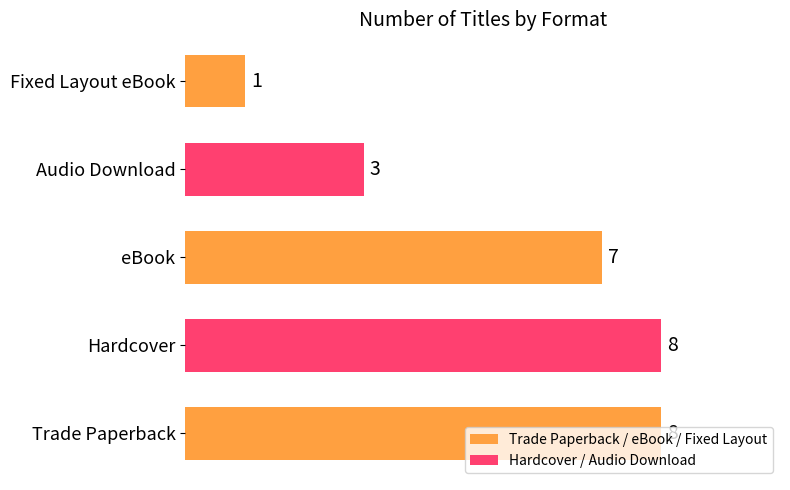

What is the sum of all values?

27